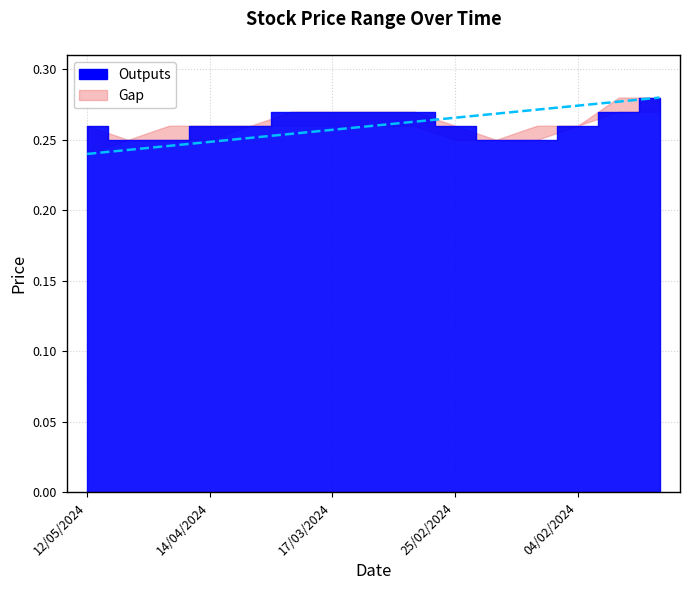

Does the chart display data point markers on the line(s)?

No